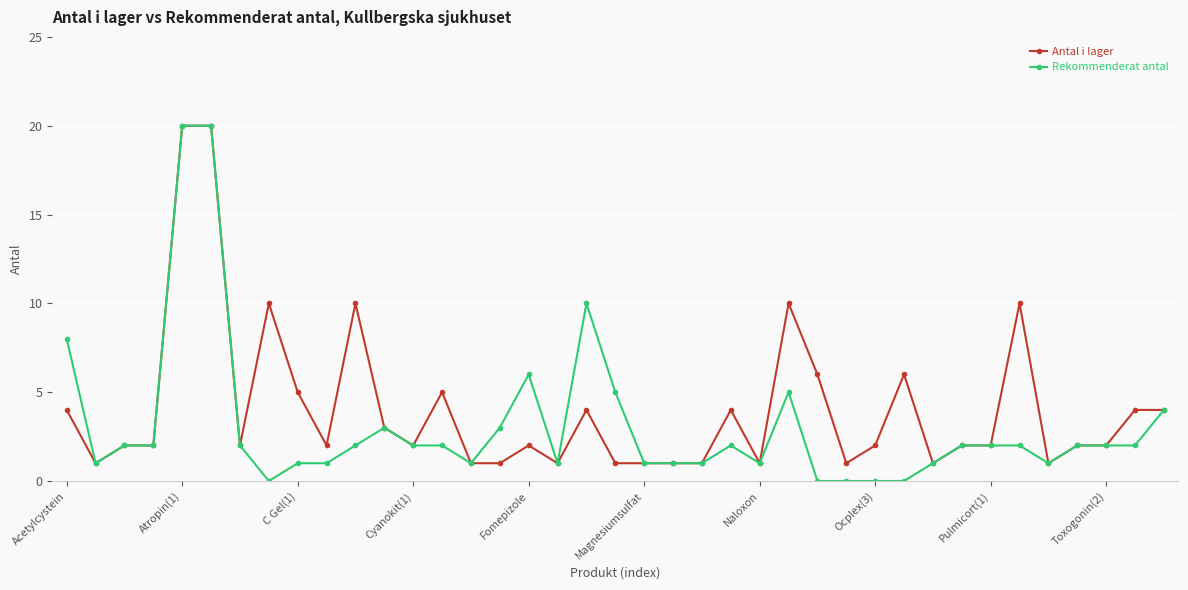

What is the value of the Rekommenderat antal point at the 11th from the left?

2